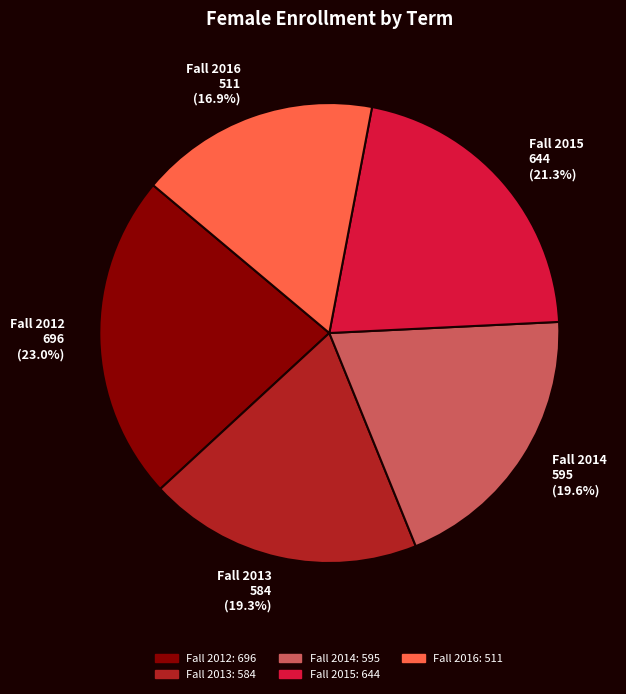

To the nearest percent, what is the difference between the Fall 2012 and Fall 2015 slice percentages?

2%